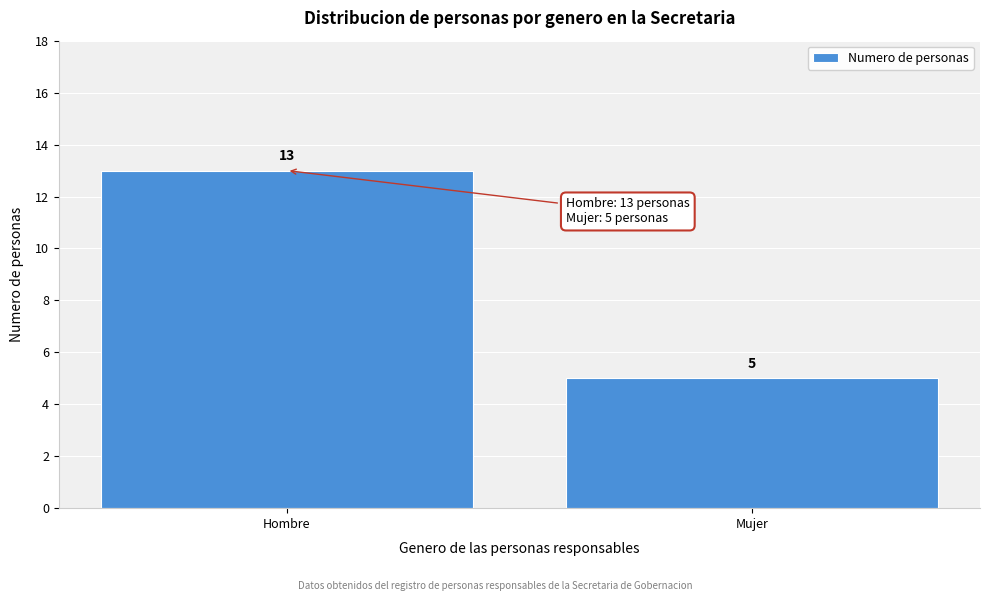

Reading left to right, transcribe all the data shown in this chart.

13	5